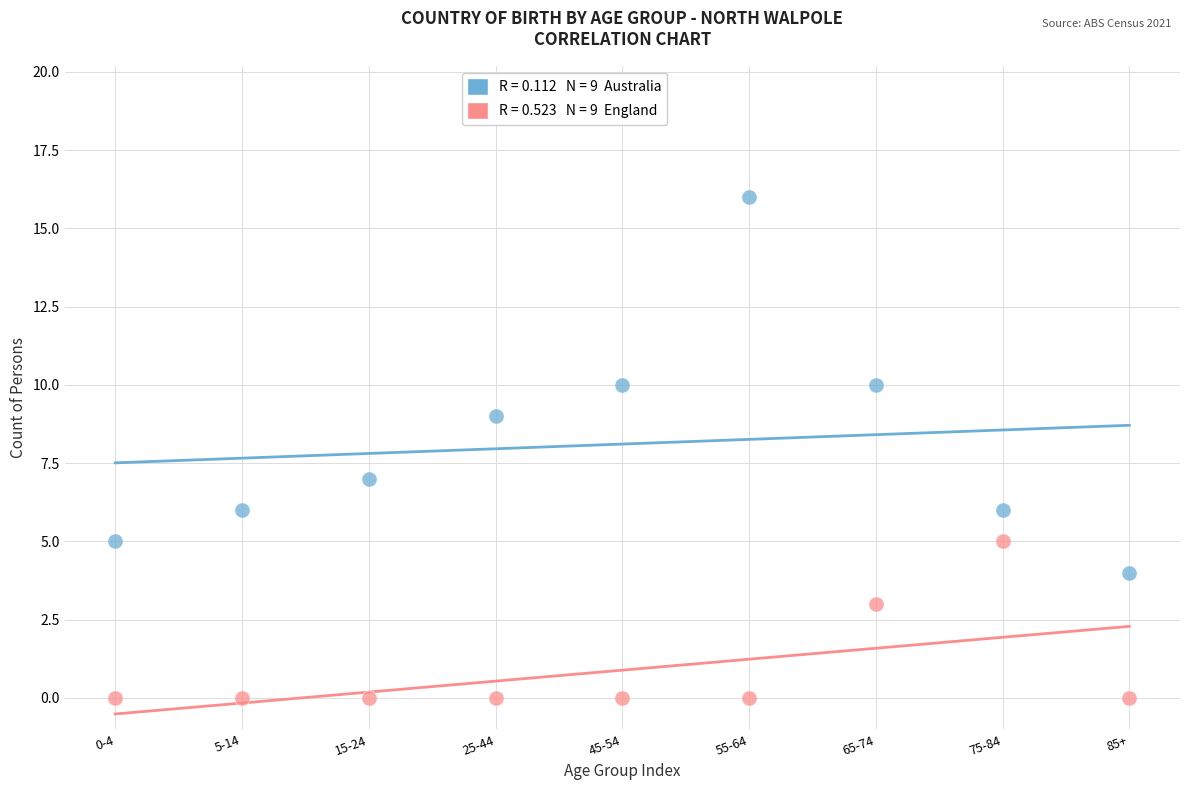

Across all data points, what is the range of Y values (max minus min)?

16